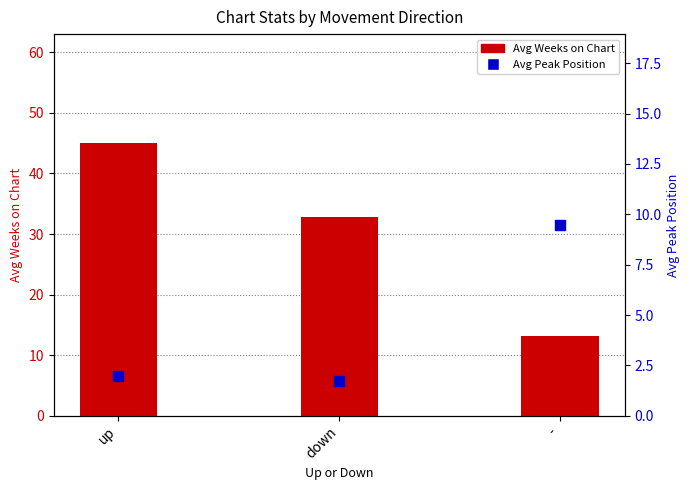

Which series has the largest total across all categories?

Avg Weeks on Chart